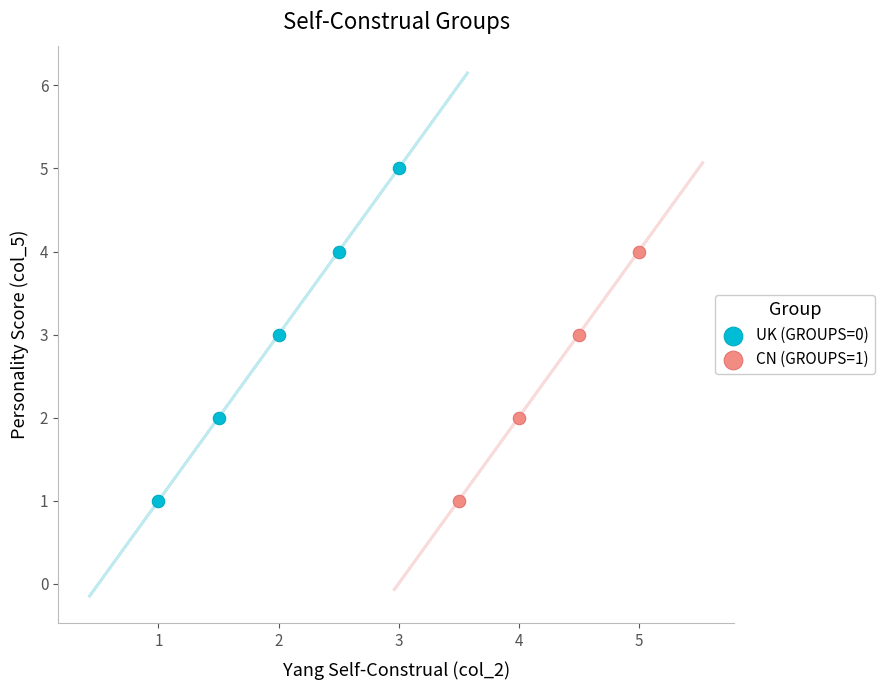

Which series has the widest spread of Y values?

UK (GROUPS=0)